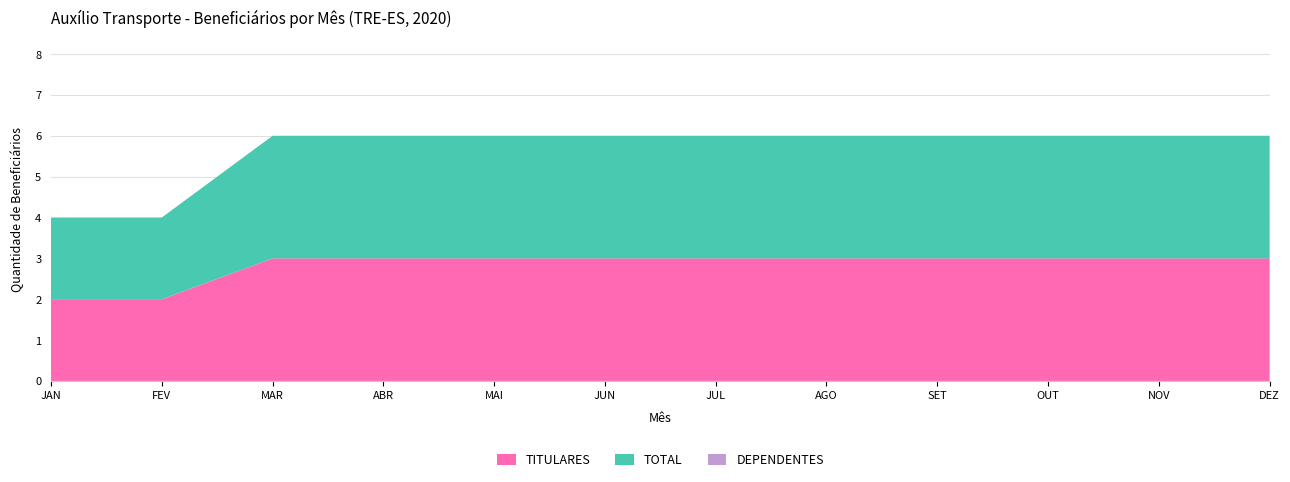

Rank the series at AGO from lowest to highest value.

DEPENDENTES, TITULARES, TOTAL